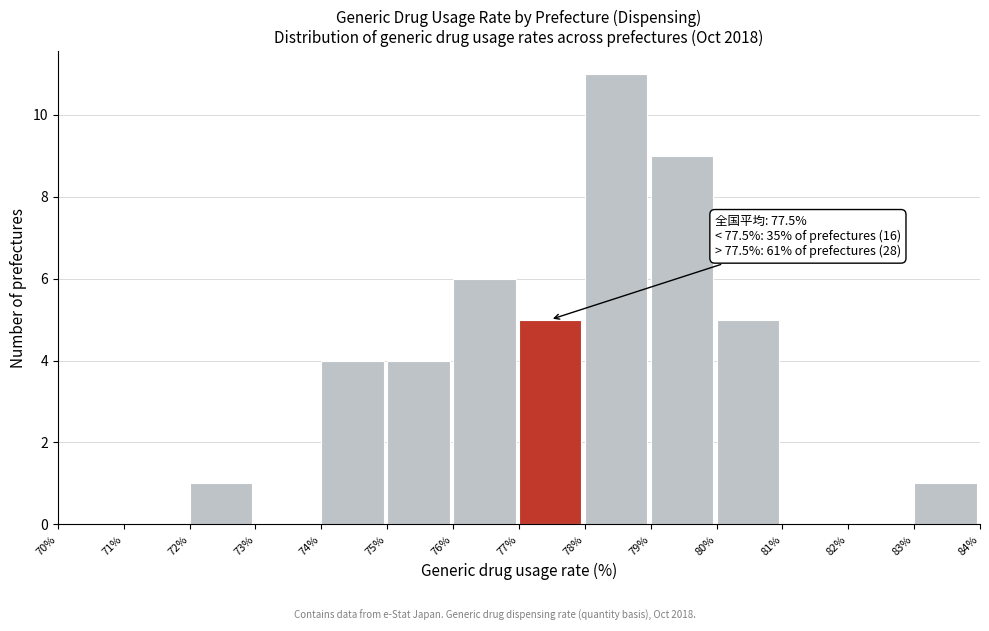

Which range on the x-axis has the tallest bar?

78% to 79%